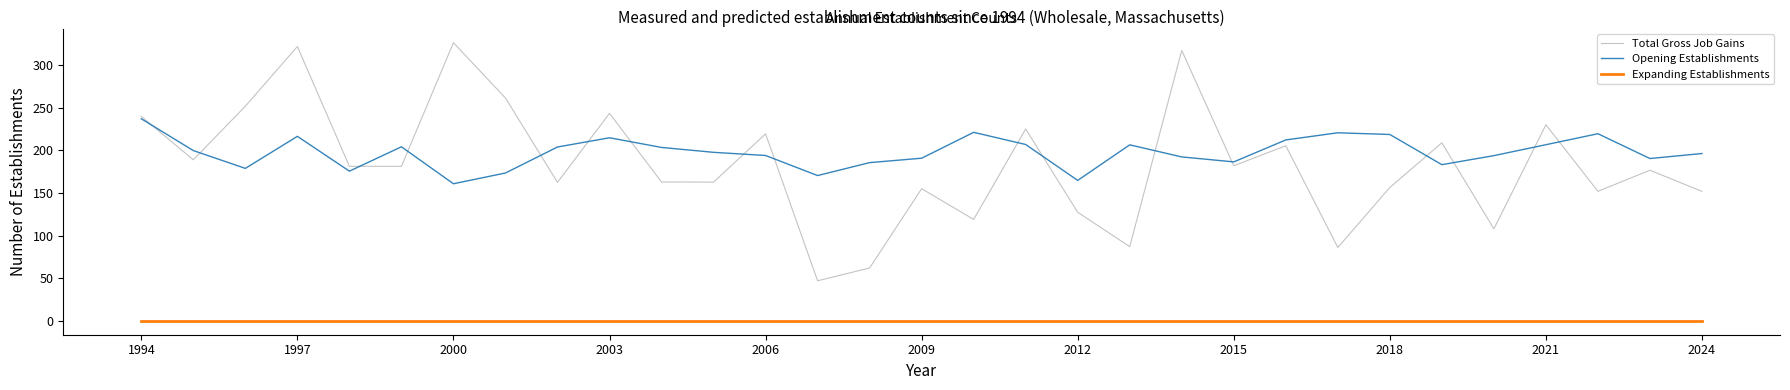

Which series has the widest spread of values?

Total Gross Job Gains